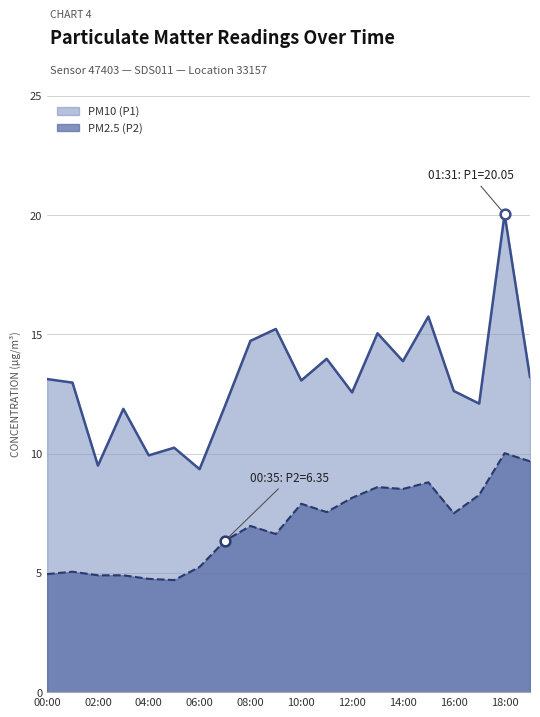

In PM10 (P1), how many points are lower than both neighbors (excluding endpoints)?

7